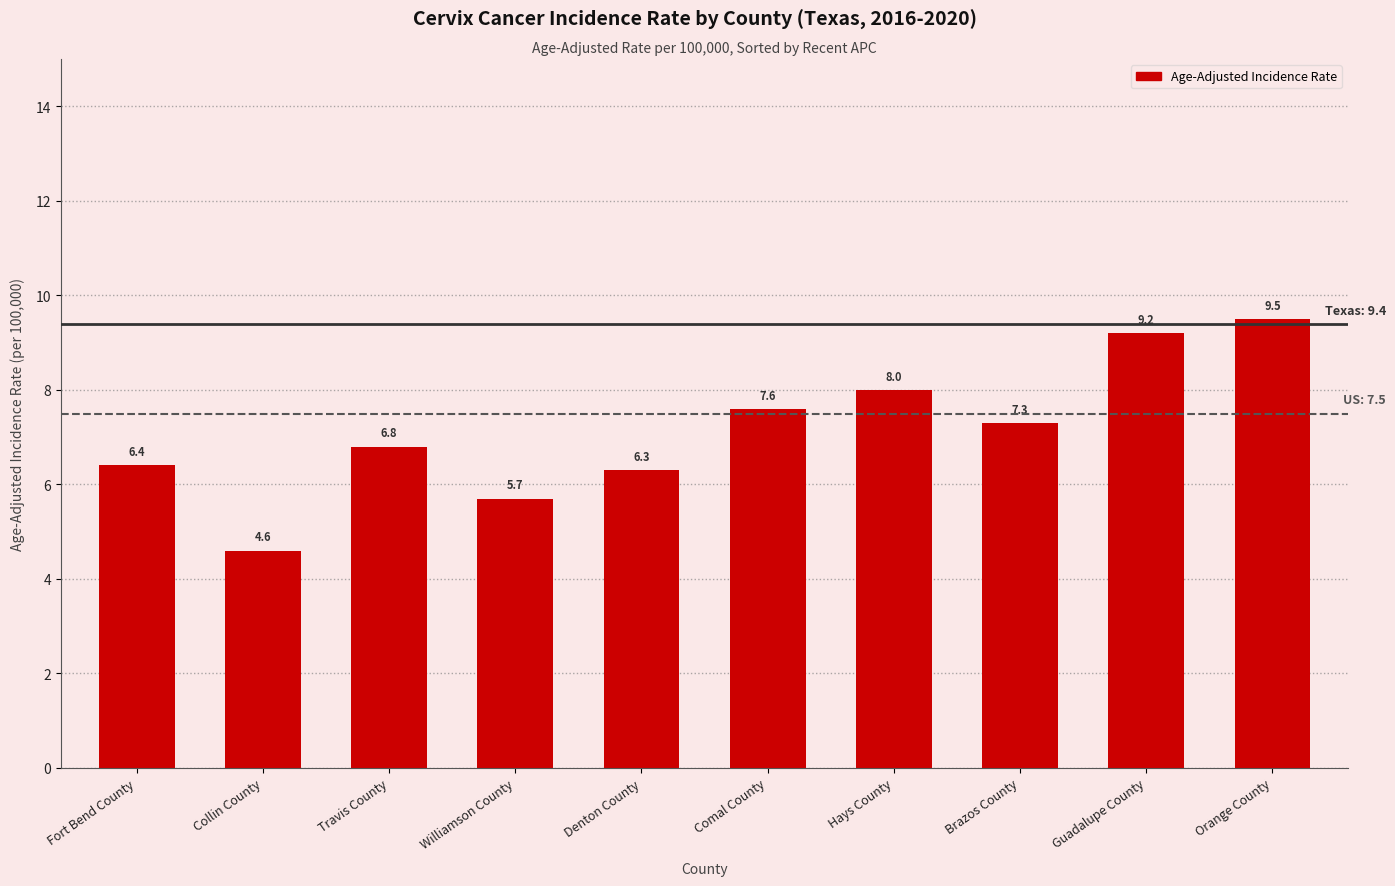

What is the label of the 7th bar from the left?

Hays County